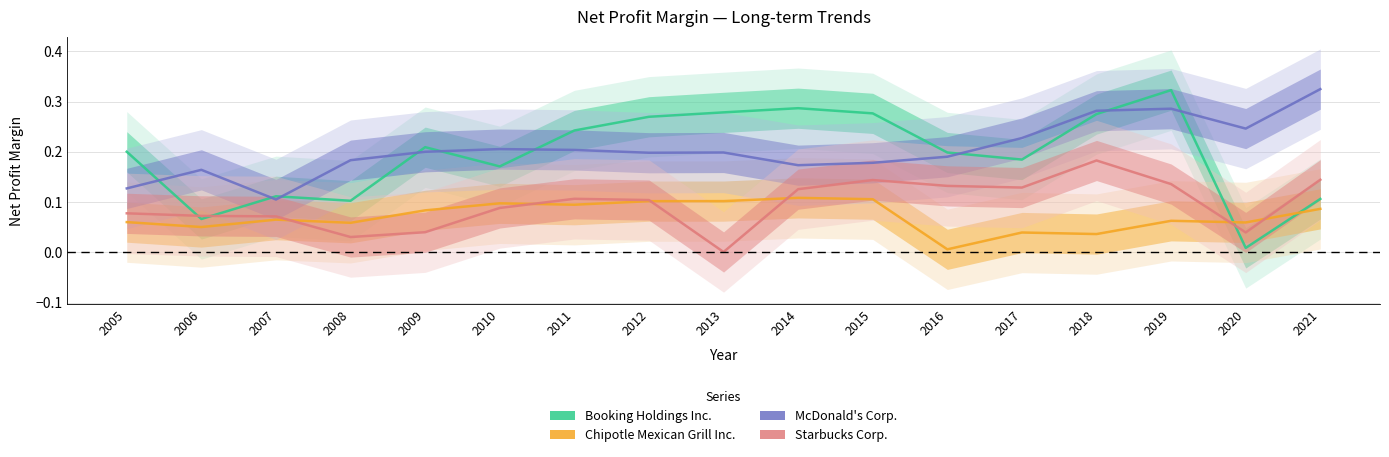

Is this an area chart (filled region under the line)?

No